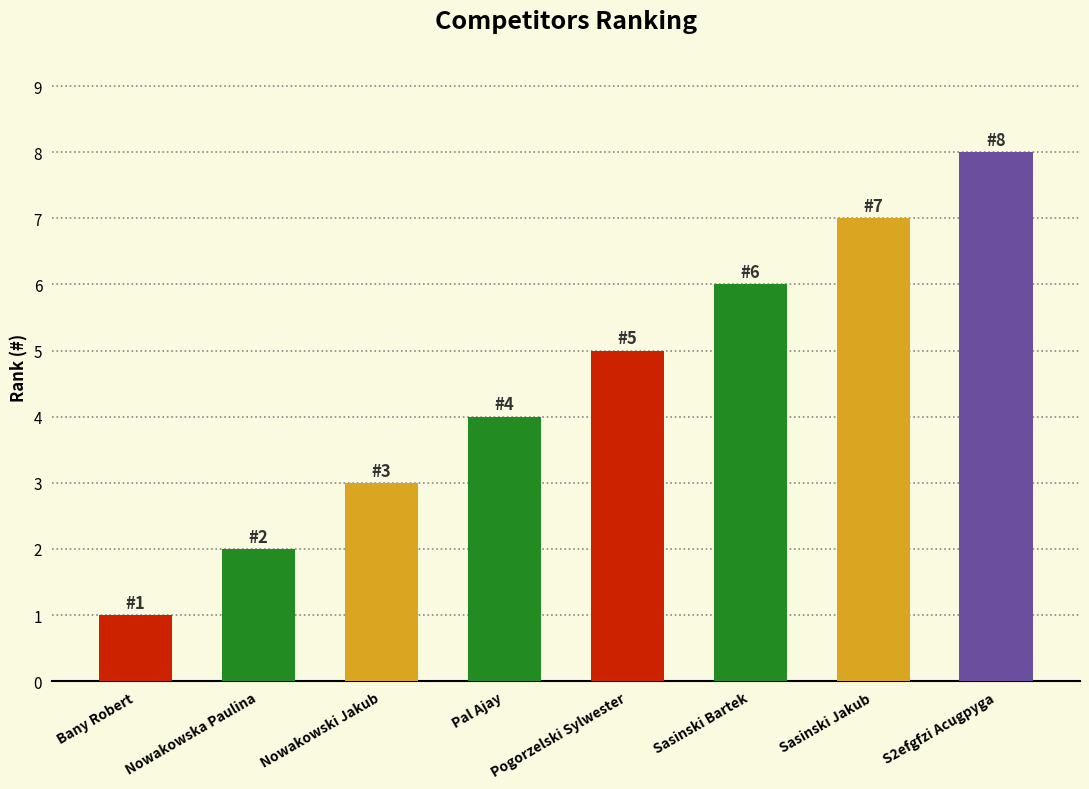

How many distinct data groups are displayed?

1